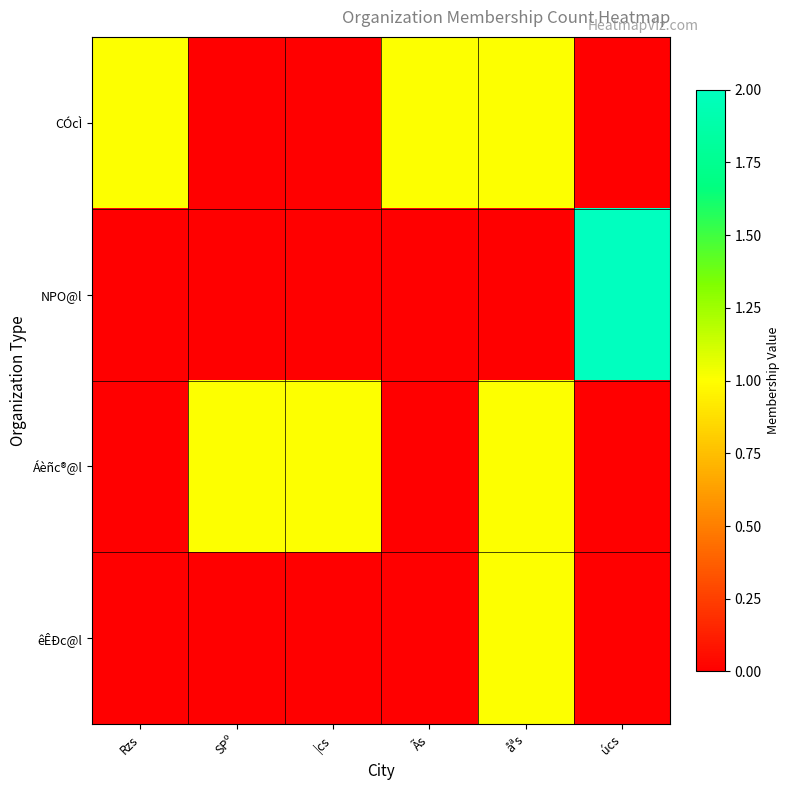

What is the total value across all series at |cs?

1